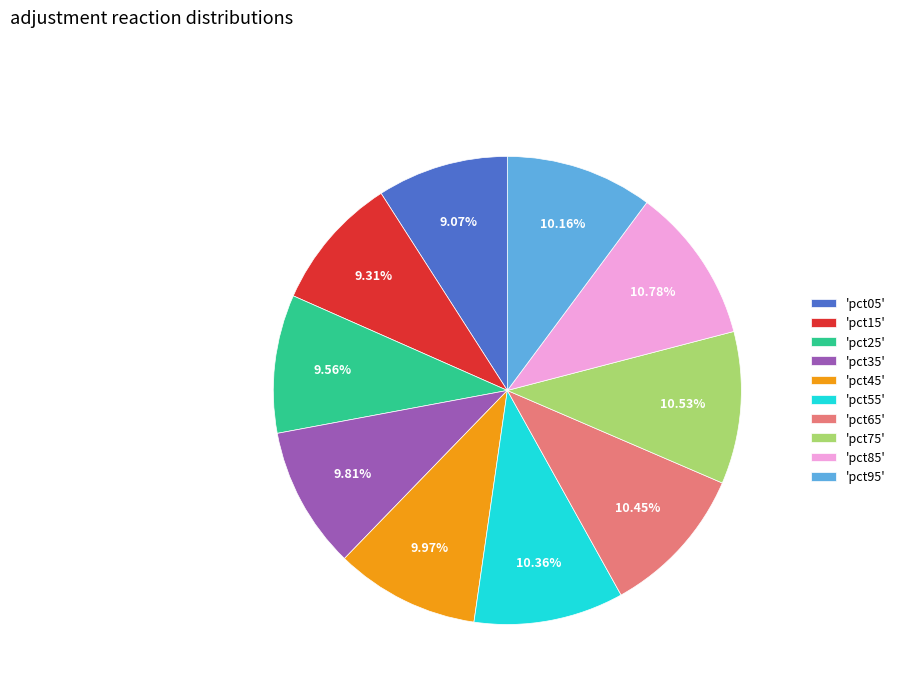

Do 'pct05' and 'pct95' together represent more than half of the pie?

No